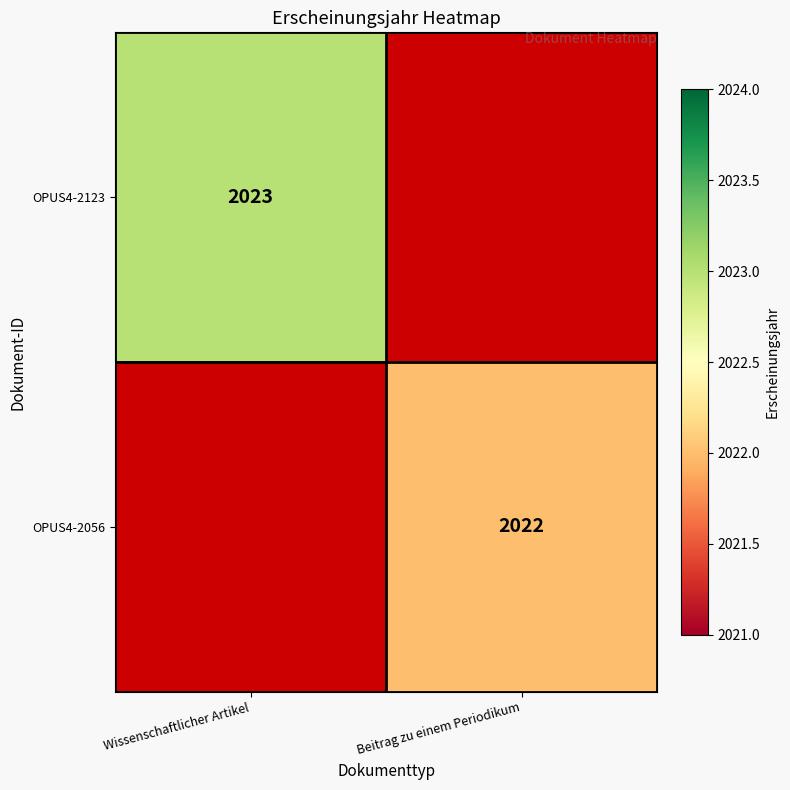

At how many categories does at least one series exceed 2022?

1